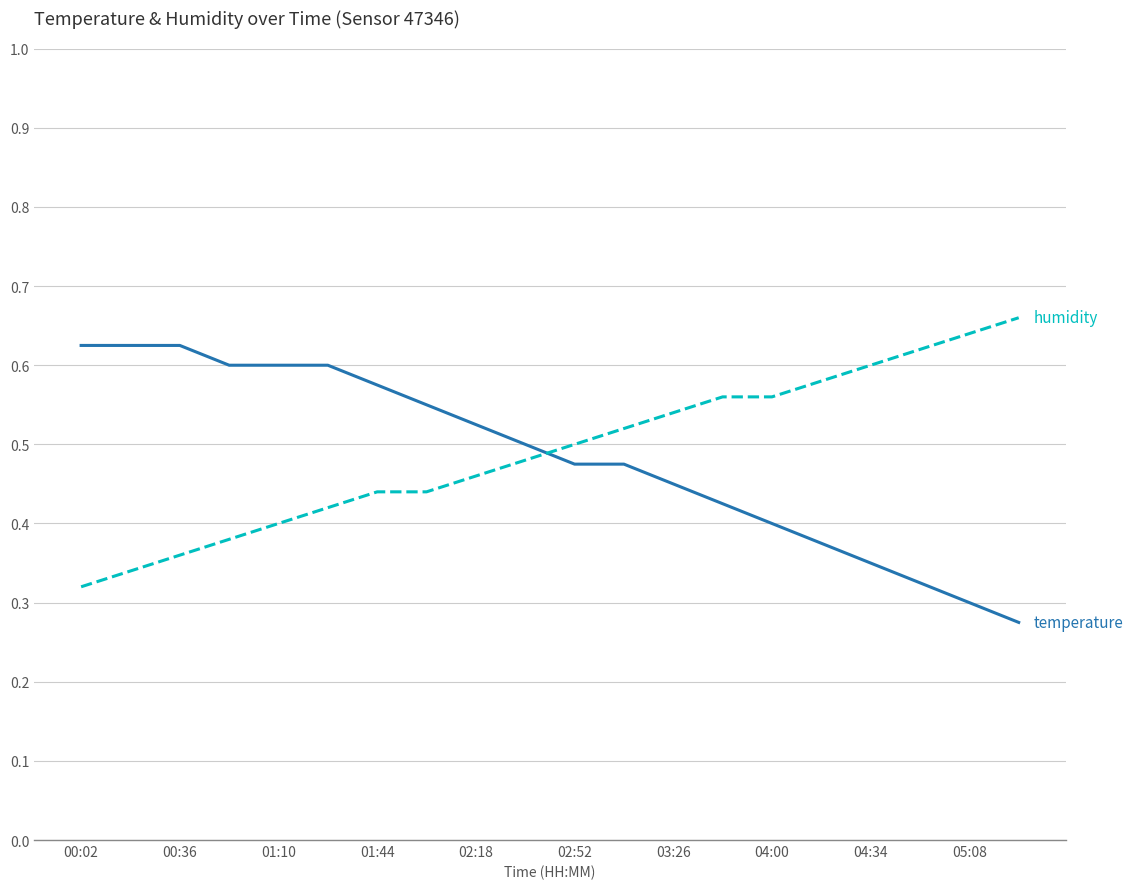

How many lines are shown in the chart?

2